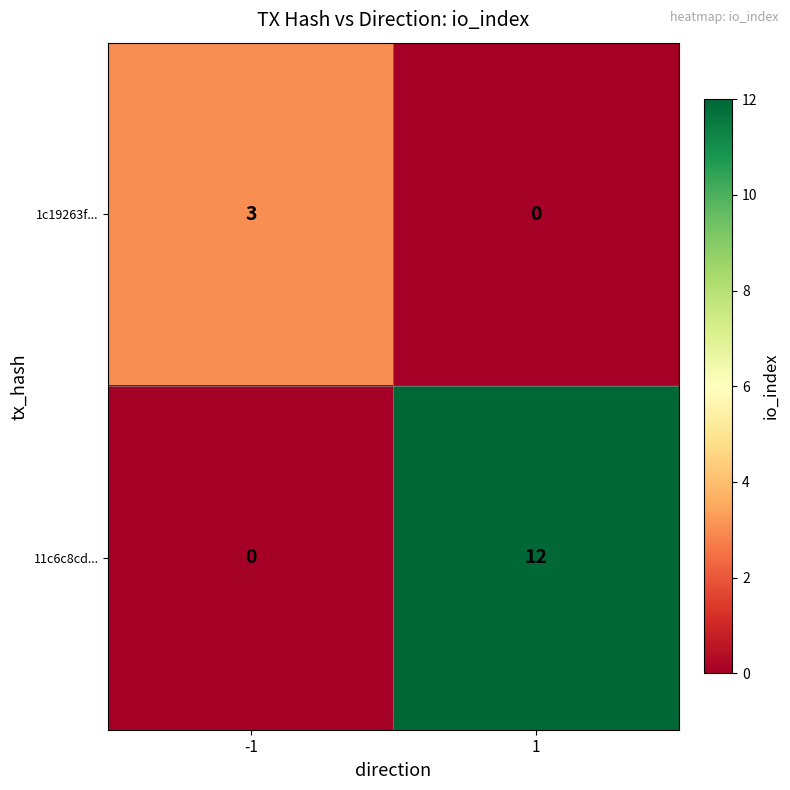

Rank the categories by 1c19263f... value from highest to lowest.

-1, 1